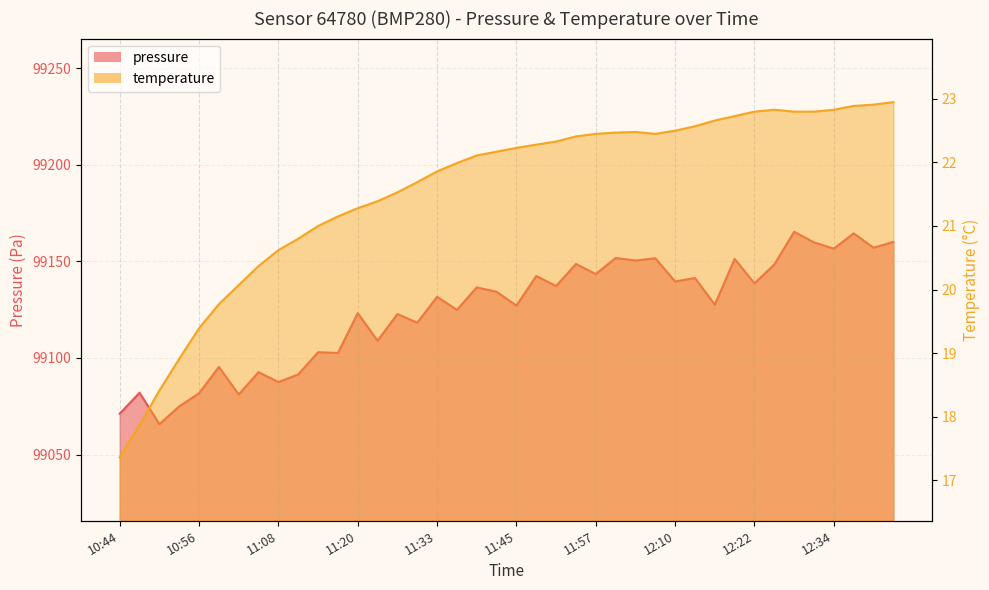

Rank the categories by pressure value from highest to lowest.

12:28, 12:37, 12:43, 12:31, 12:40, 12:34, 12:01, 12:07, 12:19, 12:04, 11:54, 12:25, 11:57, 11:48, 12:13, 12:10, 12:22, 11:51, 11:39, 11:42, 11:33, 12:16, 11:45, 11:36, 11:20, 11:27, 11:30, 11:24, 11:14, 11:17, 10:59, 11:05, 11:11, 11:08, 10:47, 10:56, 11:02, 10:53, 10:44, 10:50